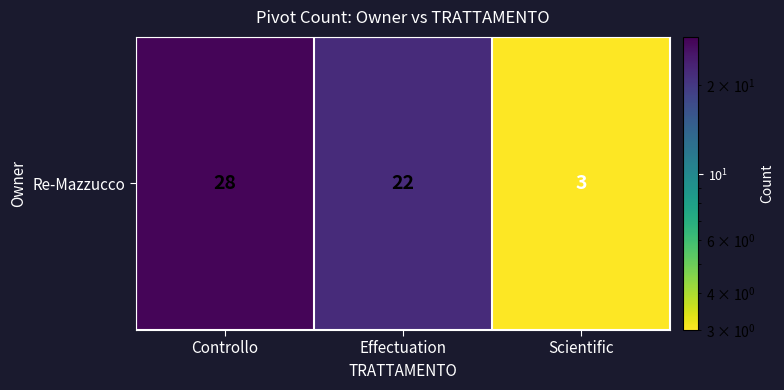

How many values are below 22?

1